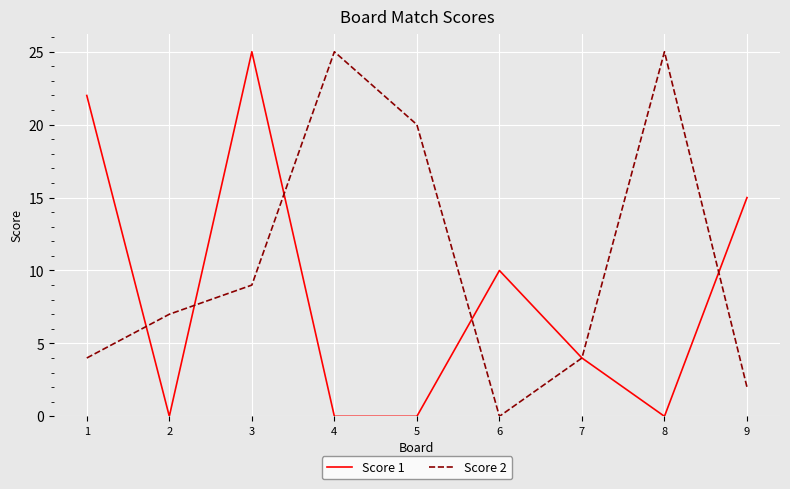

At 3, list the series in order from largest to smallest.

Score 1, Score 2